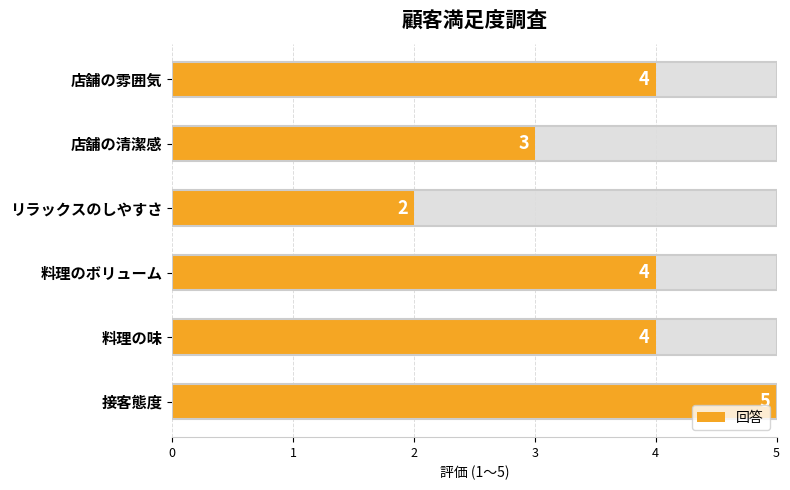

How many data points are above 4?

1